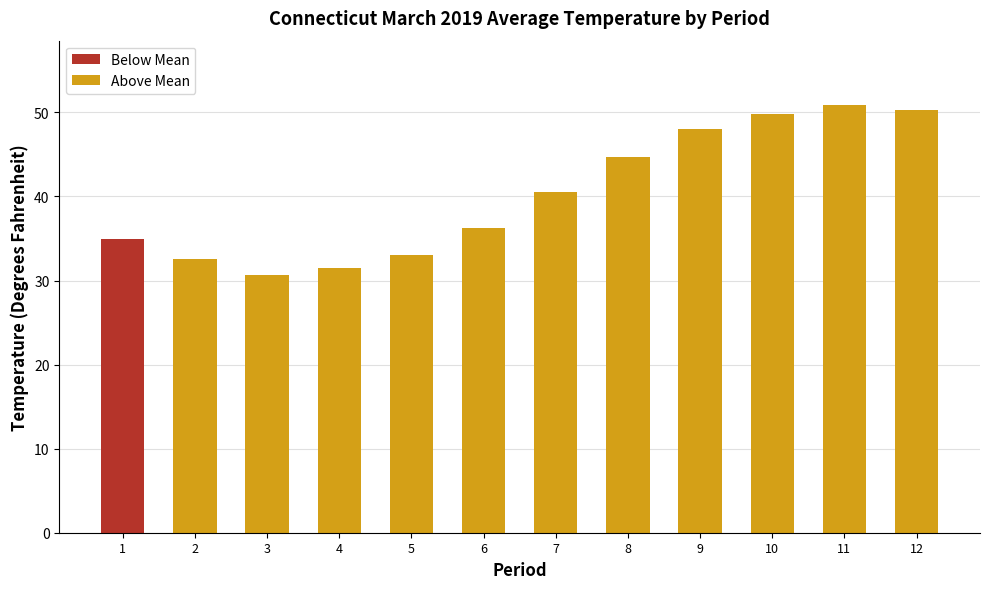

Is it true that the value at 1 is 49.0?

False